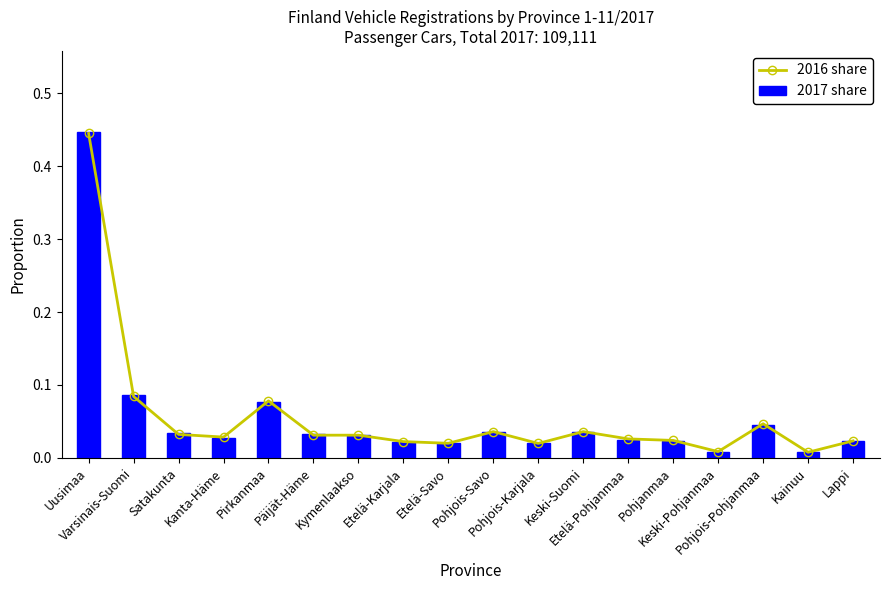

What is the sum of the 2017 share values at Etelä-Karjala and Päijät-Häme?

0.1